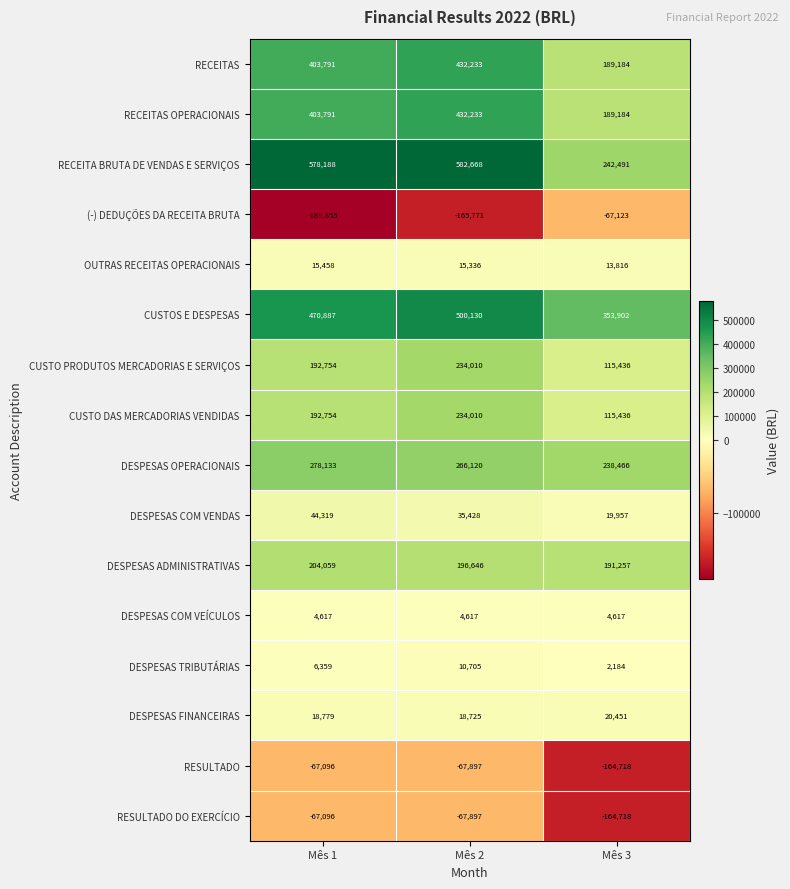

Between Mês 2 and Mês 3, which series saw the biggest shift?

RECEITA BRUTA DE VENDAS E SERVIÇOS